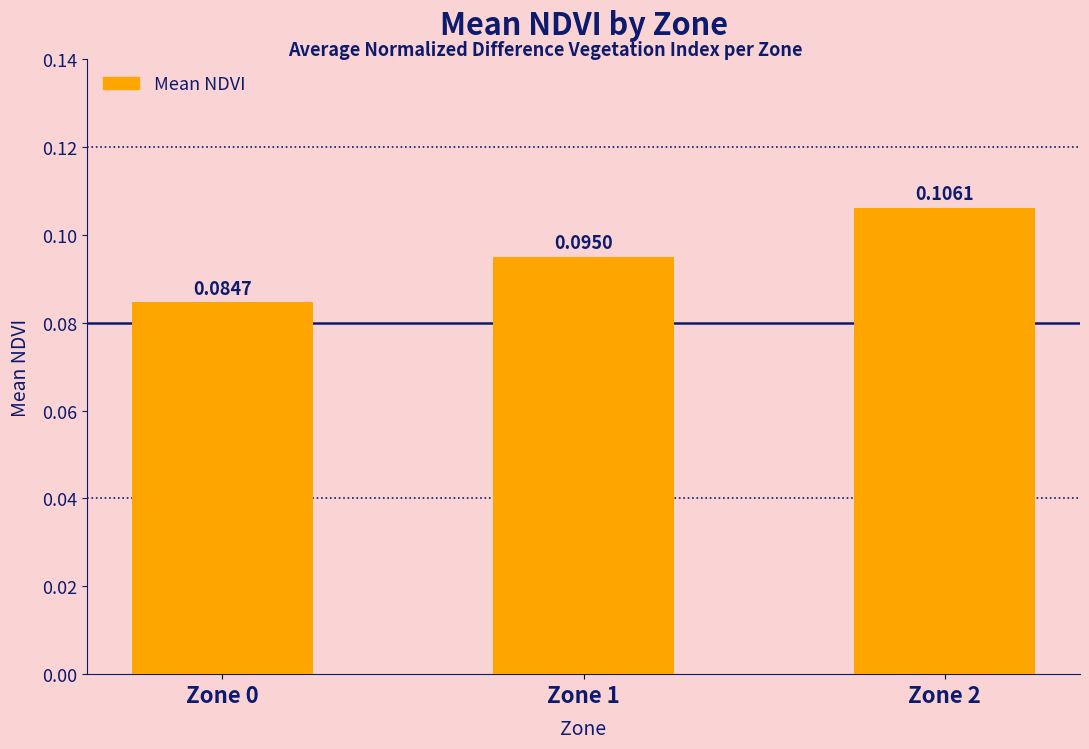

What is the sum of all values?

0.3